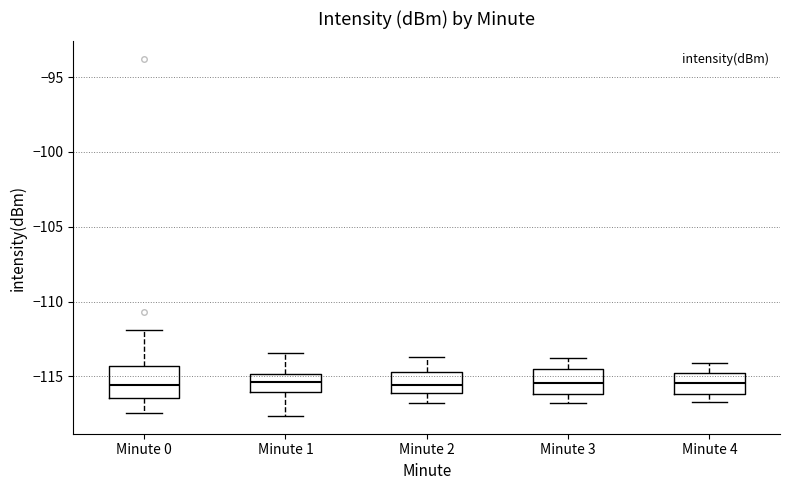

Where is the upper edge of the box for Minute 1 on the y-axis? The values are not printed on the chart, so give them approximately, as read against the axis.

-115.0